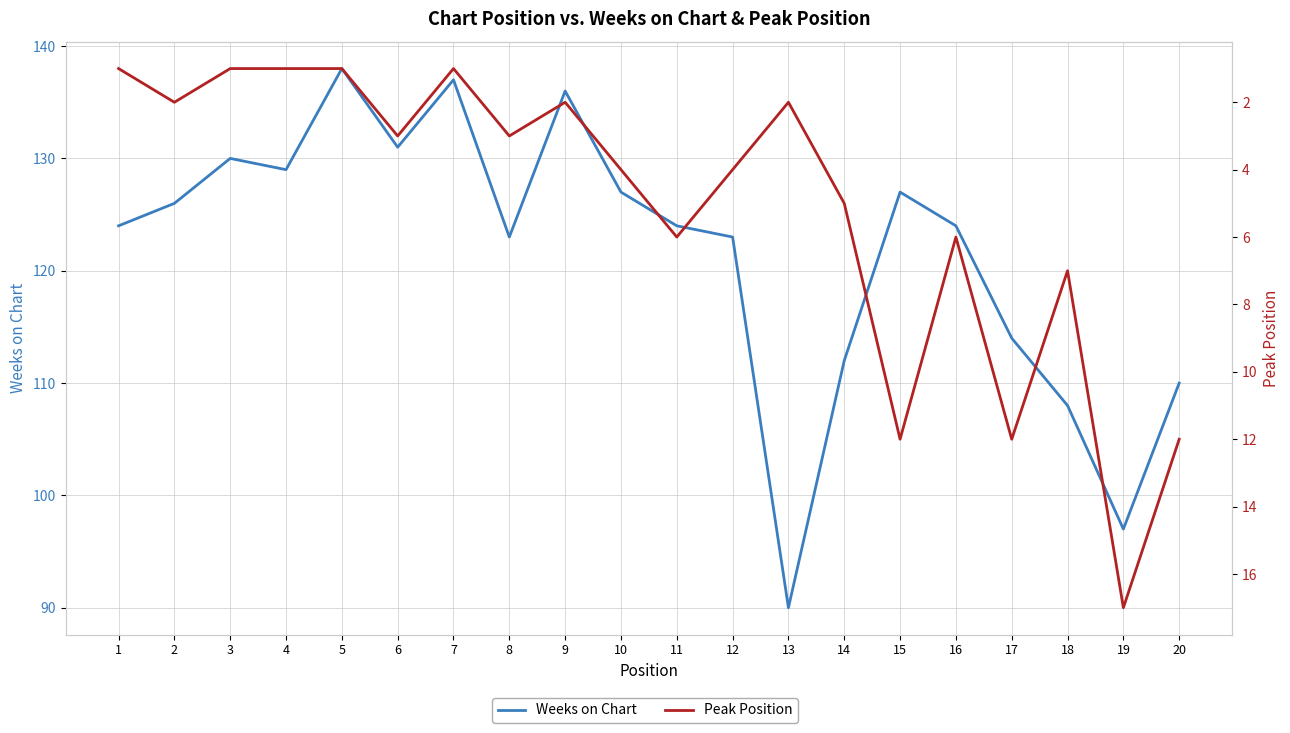

What value does the Weeks on Chart series have at 8, to the nearest 10?

120